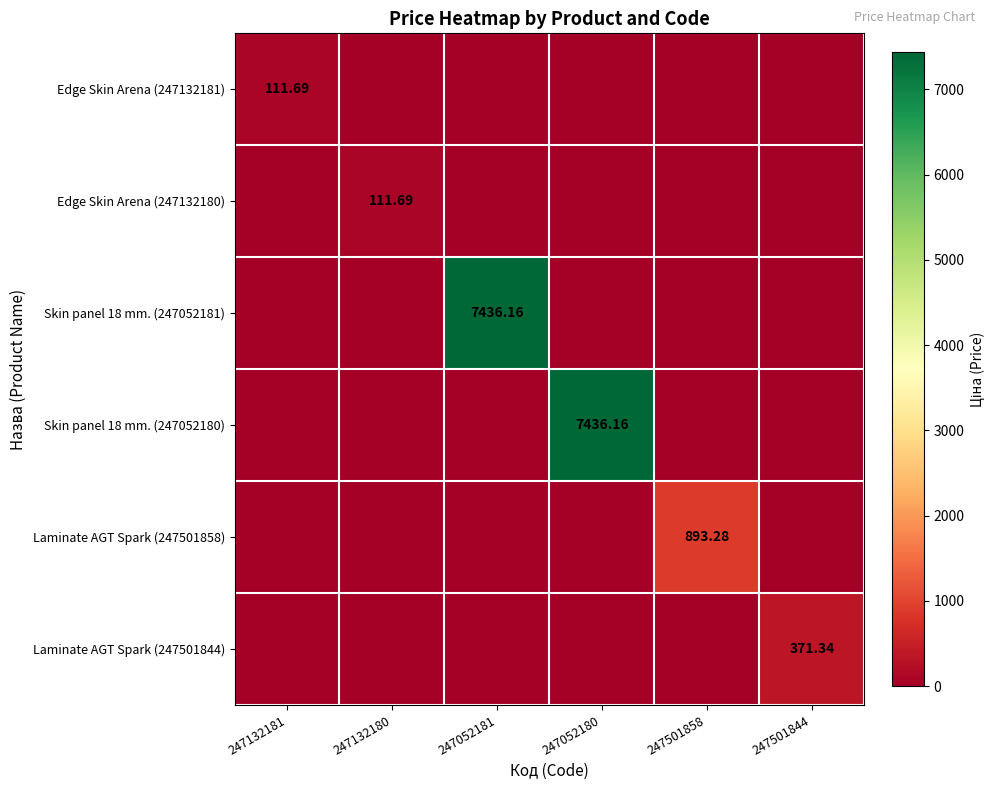

Is it true that Laminate AGT Spark (247501858) equals 1403.4 at 247501858?

False